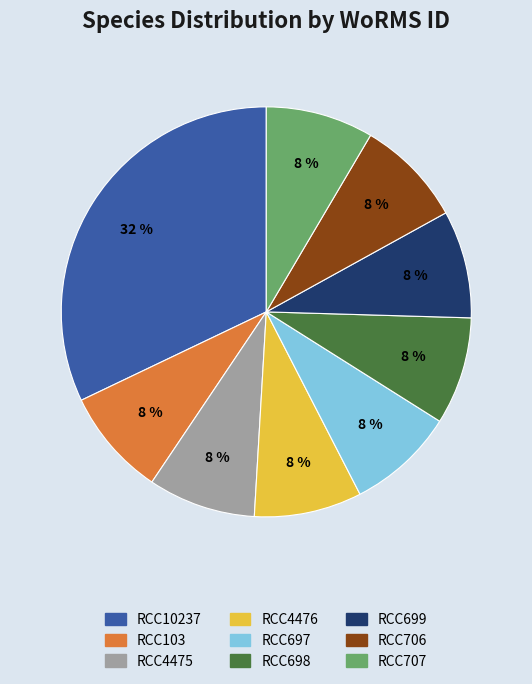

True or false: RCC707 accounts for 20% of the total.

False